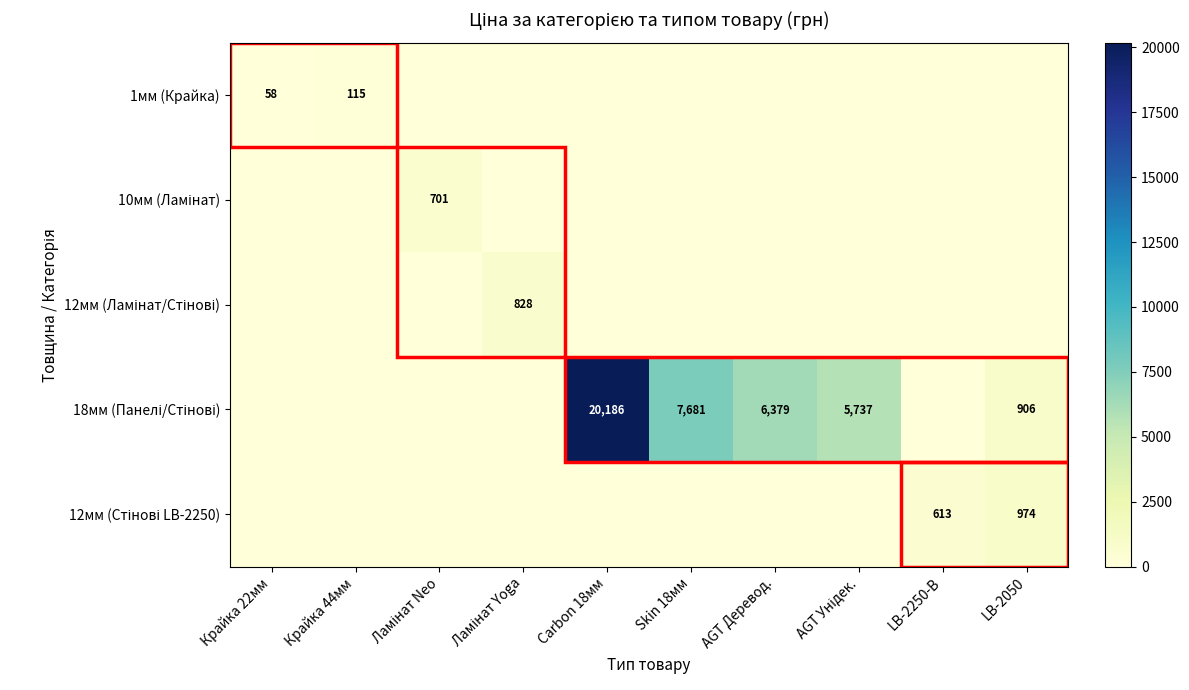

The 1мм (Крайка) series shows 23 at Крайка 22мм. True or false?

False